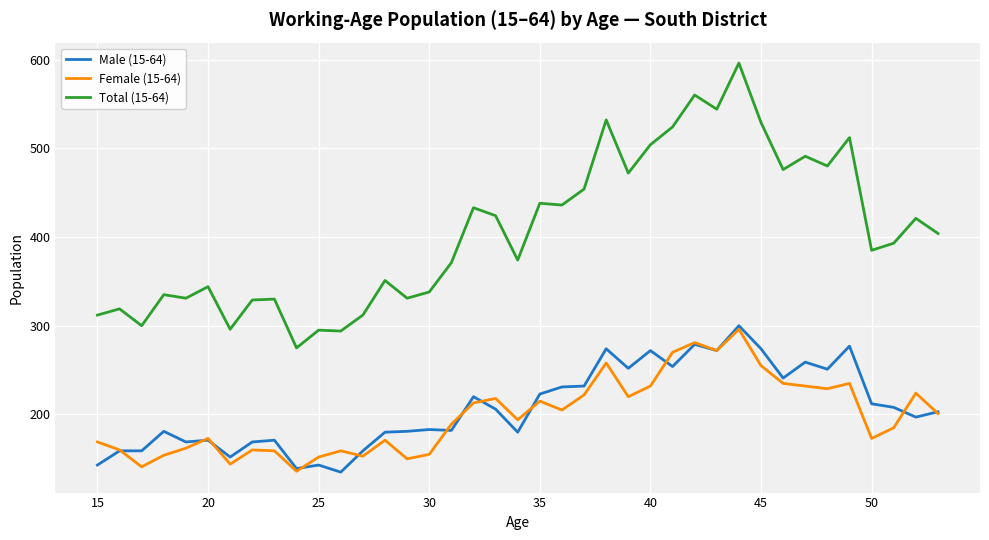

What is the smallest value displayed?

135